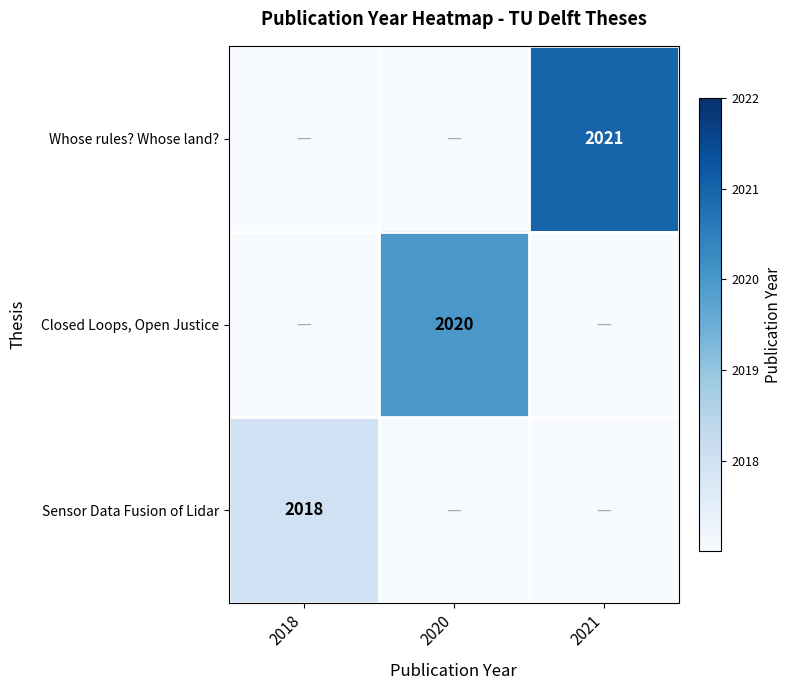

True or false: Whose rules? Whose land? has a value of 3006 at 2021.

False